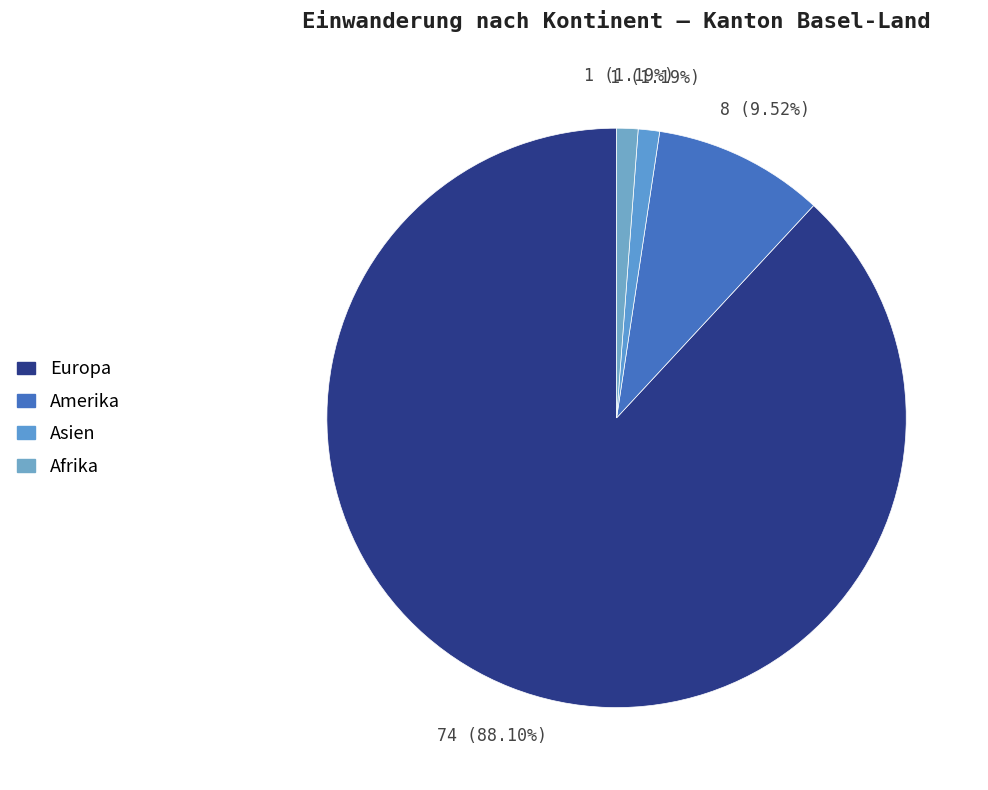

Count the number of slices in the pie.

4